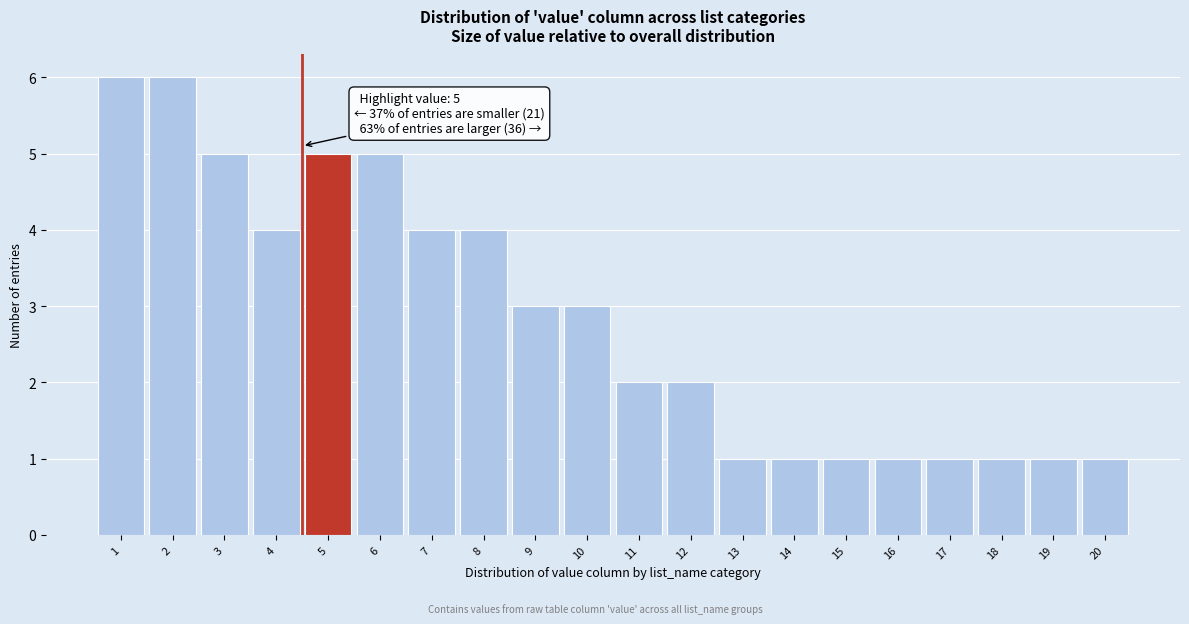

Reading left to right, list all the values displayed in this chart.

1=6	2=6	3=5	4=4	5=5	6=5	7=4	8=4	9=3	10=3	11=2	12=2	13=1	14=1	15=1	16=1	17=1	18=1	19=1	20=1